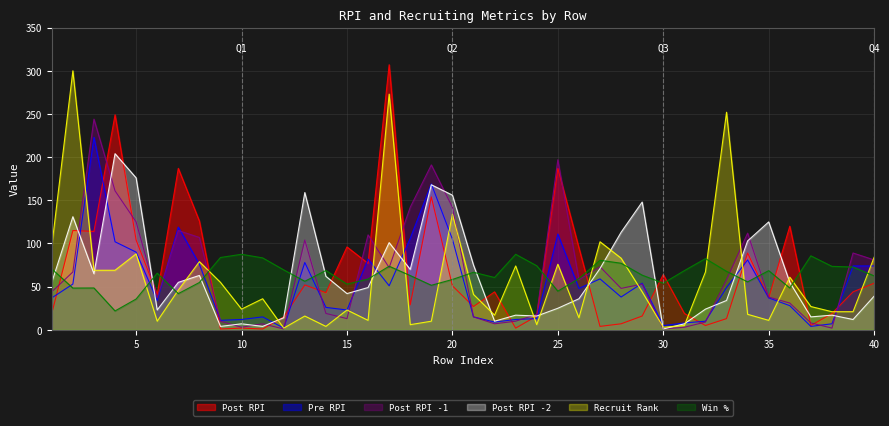

Which series changed the most between 4 and 17?

recruitrank